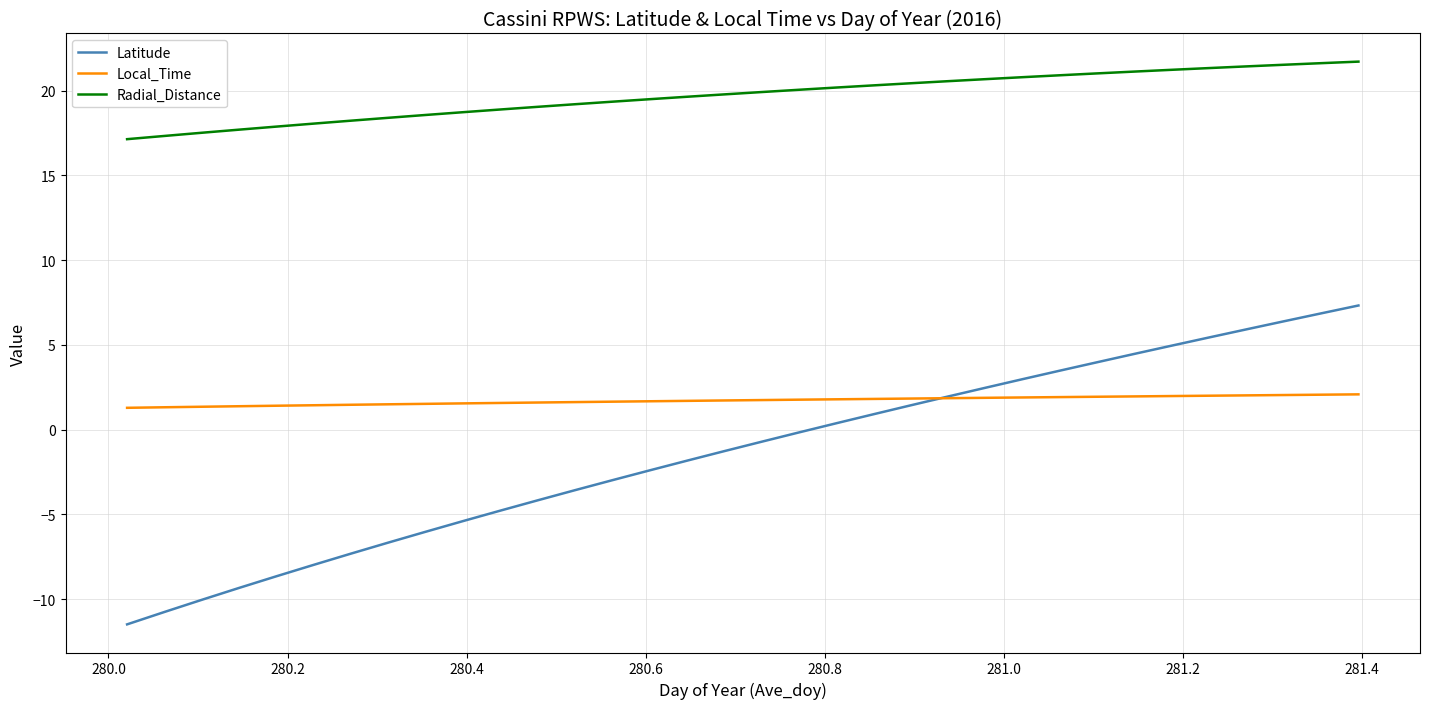

Which series has the largest range (max minus min)?

Latitude